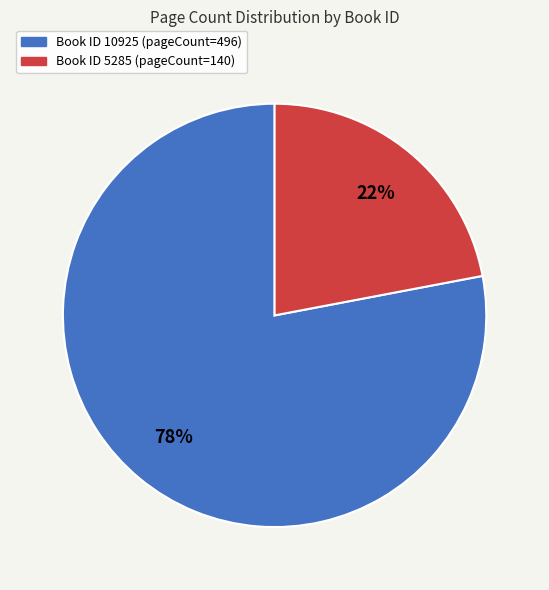

To the nearest percent, what is the difference between the largest and smallest slice percentages?

56%